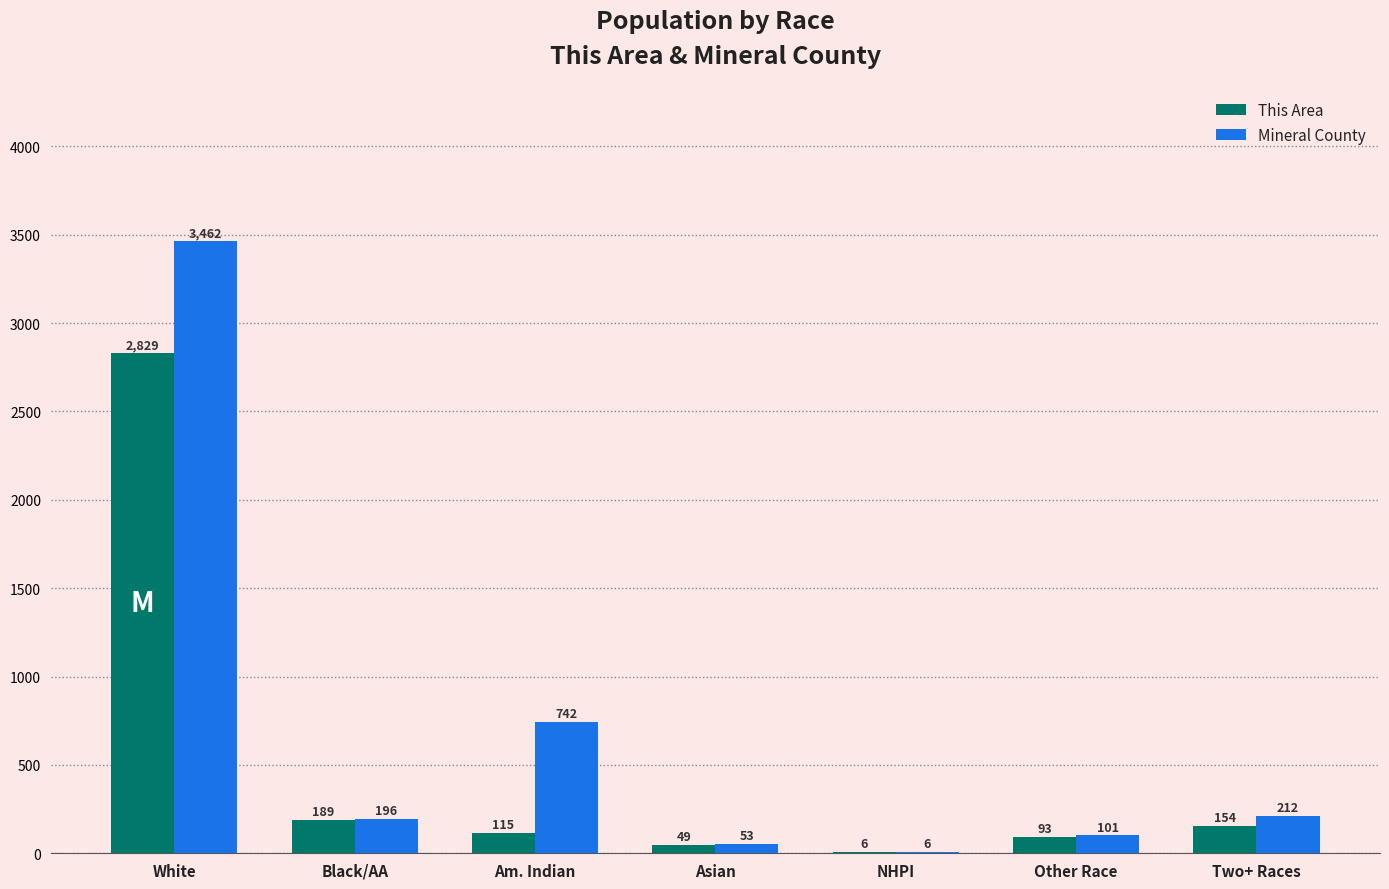

Is it true that This Area equals 49 at Asian?

True